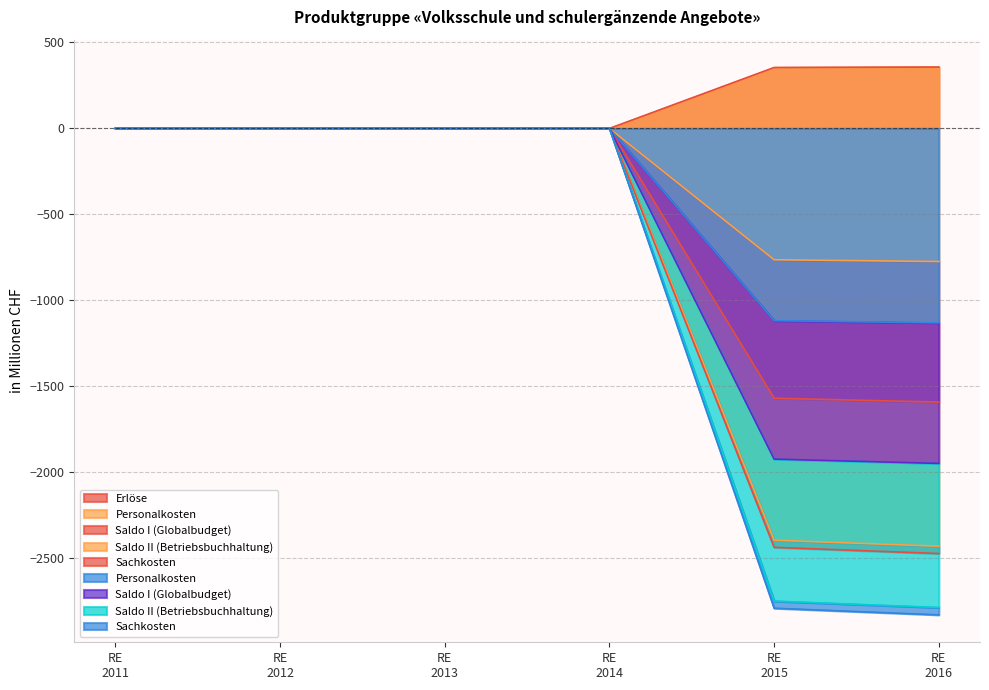

Does the chart have visible grid lines?

Yes